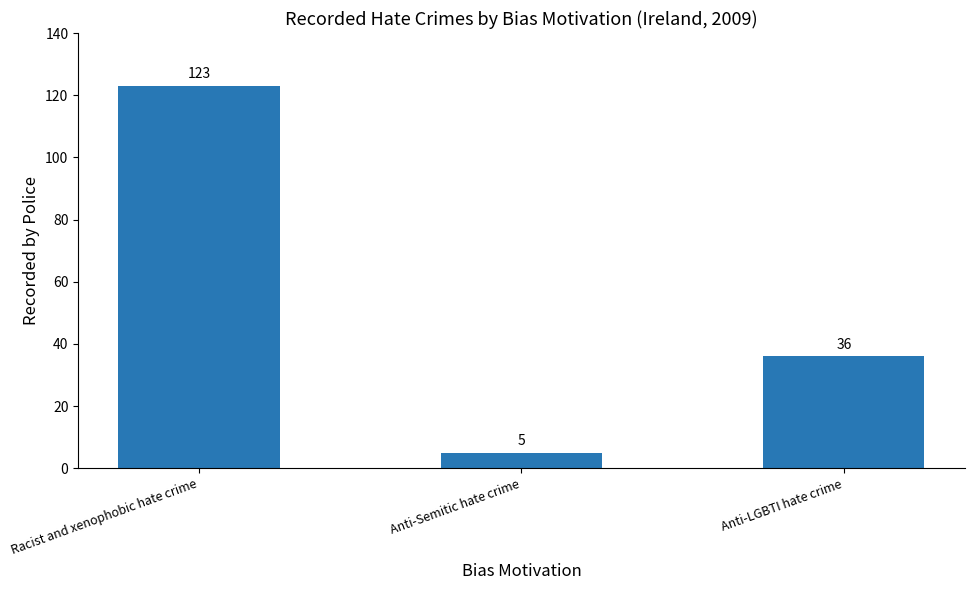

Does the chart contain stacked bars?

No